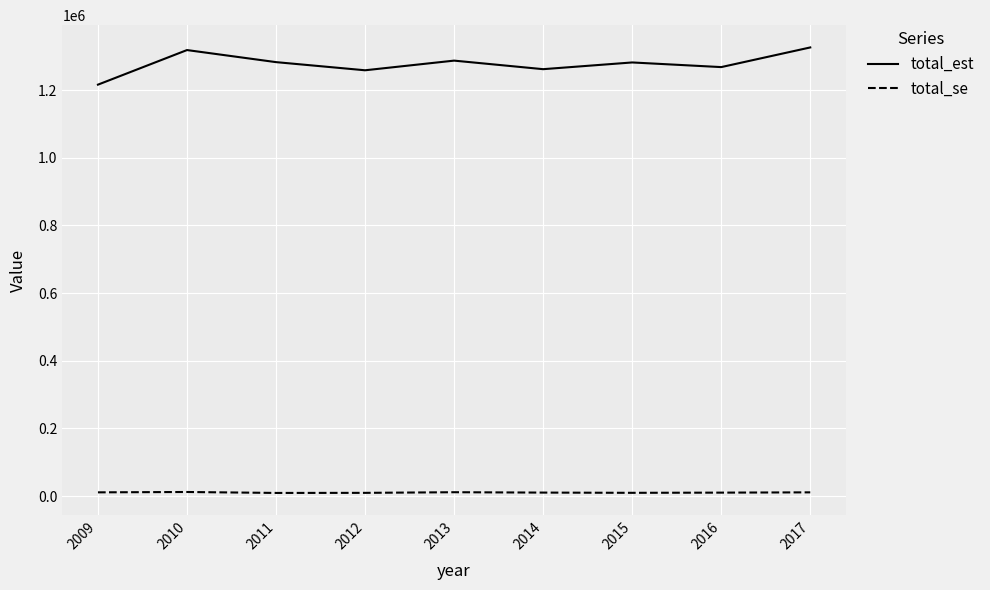

Which series has the largest range (max minus min)?

total_est